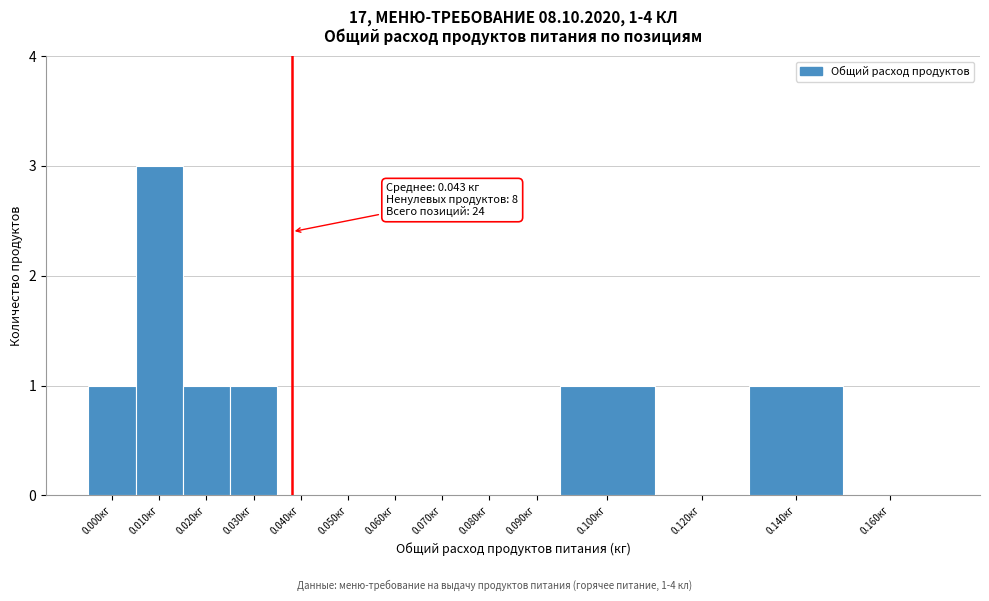

Reading right to left, list all the values displayed in this chart.

0.160кг=0	0.140кг=1	0.120кг=0	0.100кг=1	0.090кг=0	0.080кг=0	0.070кг=0	0.060кг=0	0.050кг=0	0.040кг=0	0.030кг=1	0.020кг=1	0.010кг=3	0.000кг=1